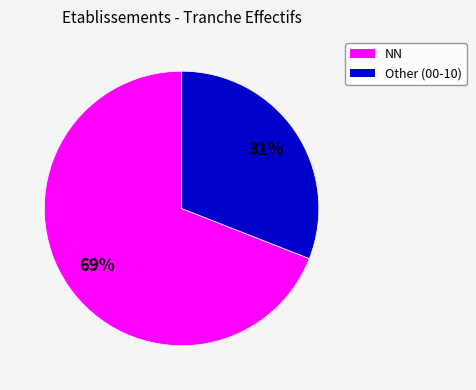

To the nearest percent, what is the difference between the largest and smallest slice percentages?

38%